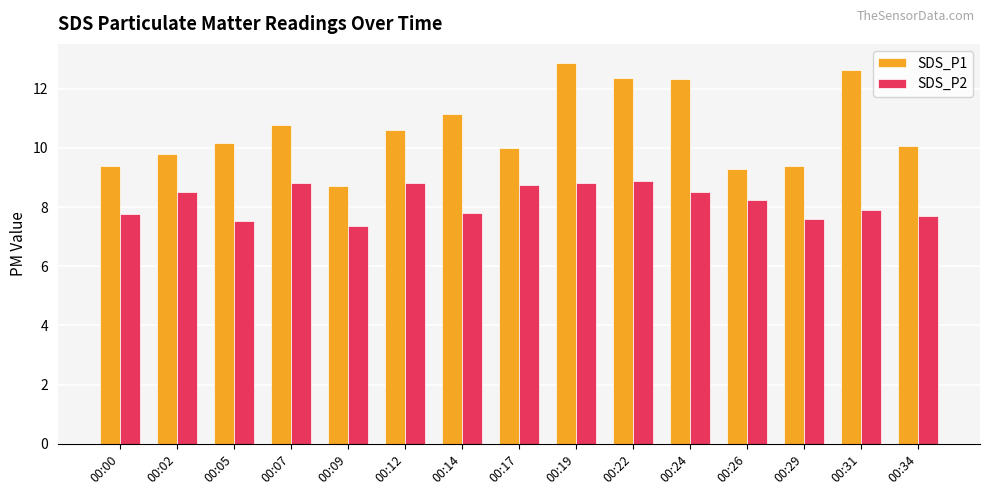

What value does the SDS_P1 series have at 00:14?

11.1